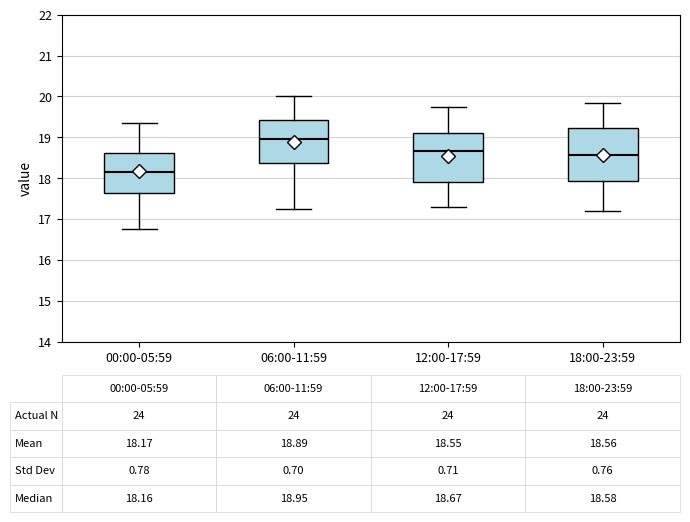

Which box's median line is the highest?

06:00-11:59